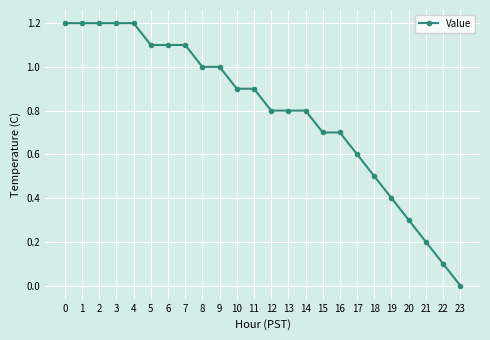

What is the sum of the values at 17 and 3?

1.8